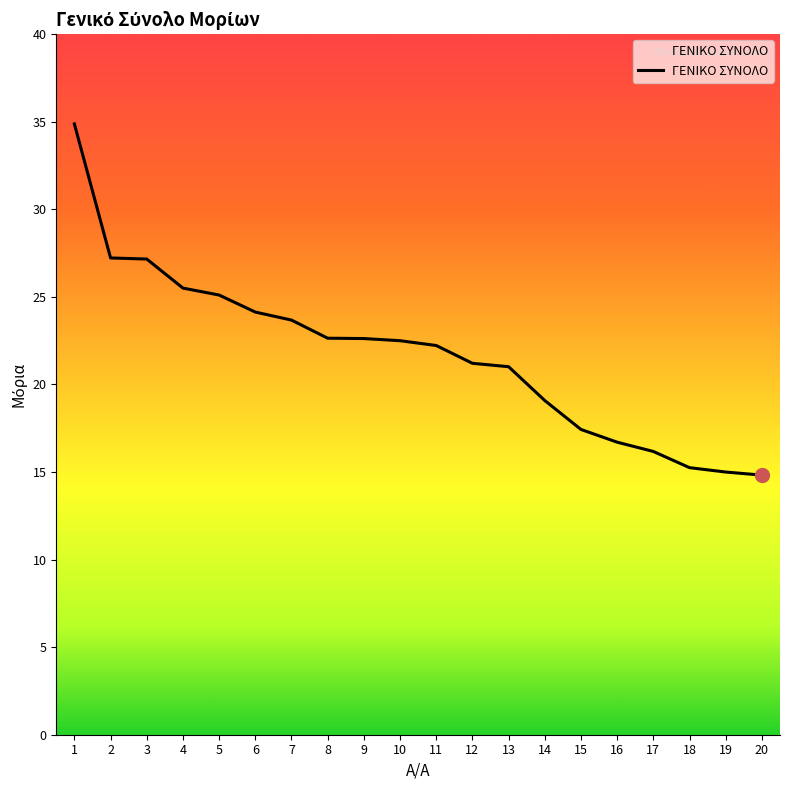

What is the sum of the values at 7 and 13?

44.7